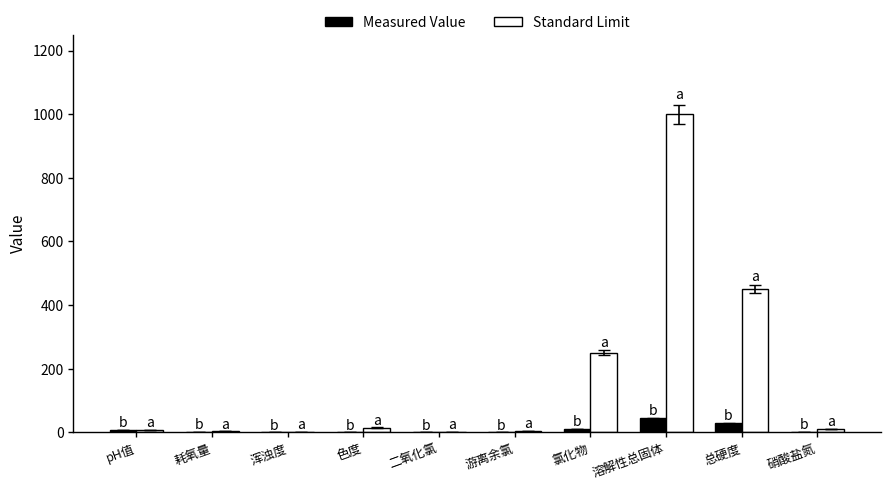

How many series are shown in this chart?

2